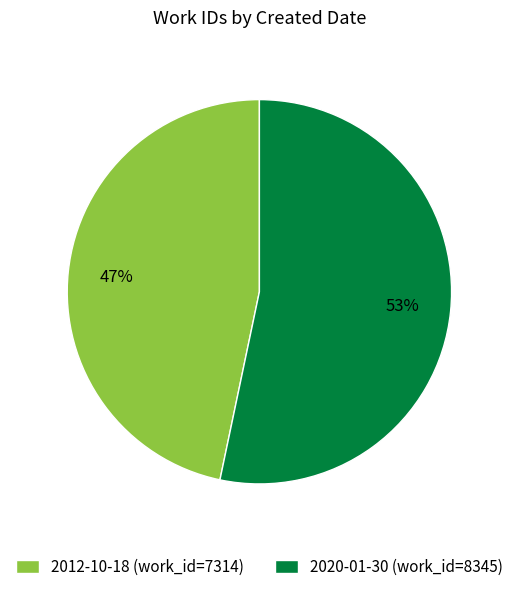

The 2012-10-18 (work_id=7314) slice represents 41% of the pie. True or false?

False